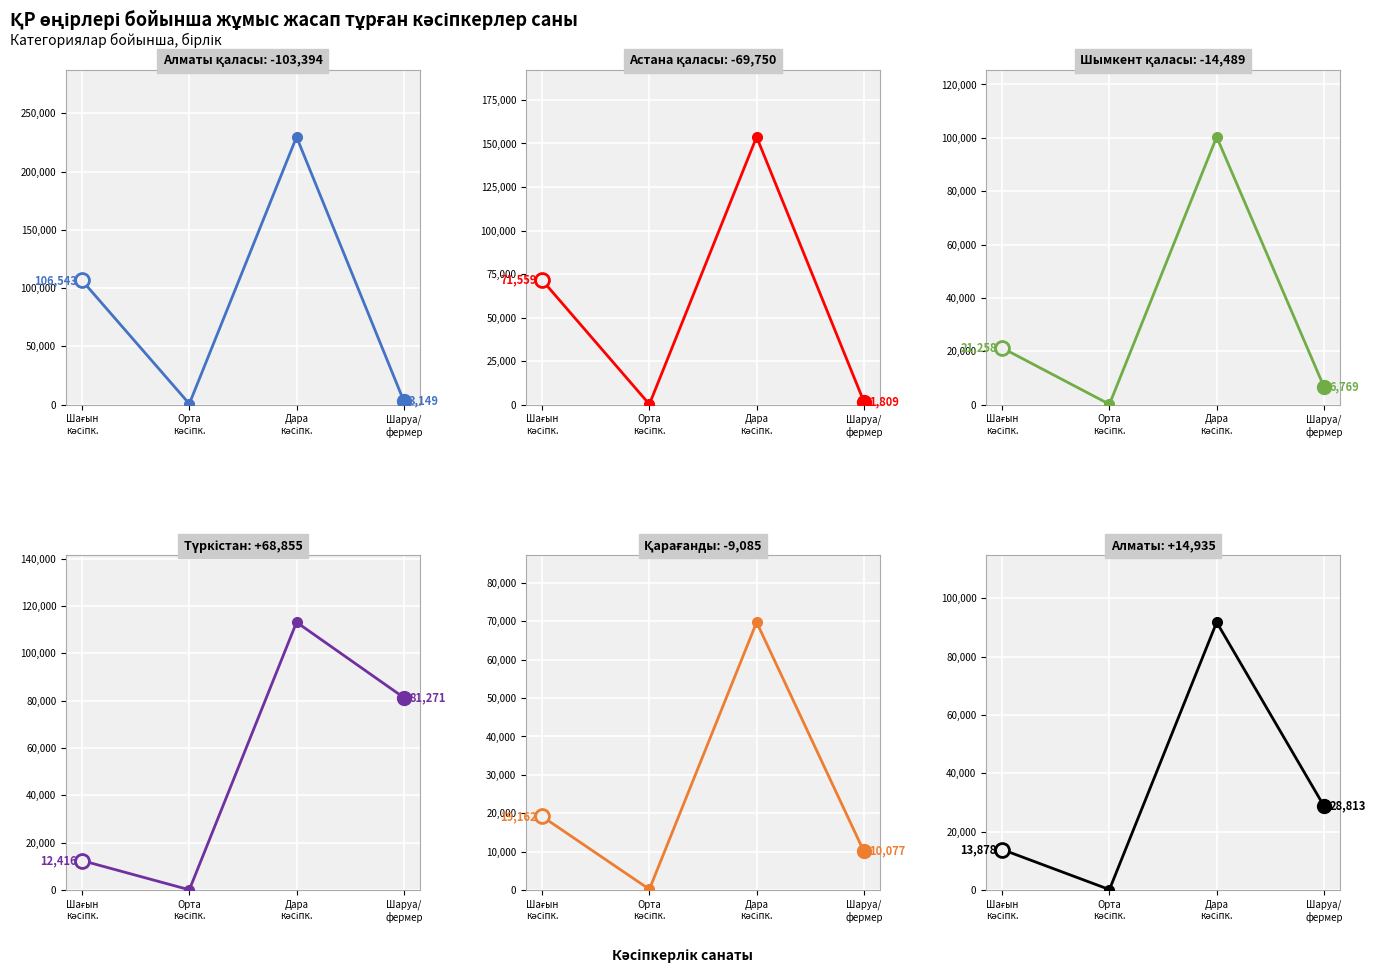

How many interior local valleys (lower than both neighbors) does the data have?

1